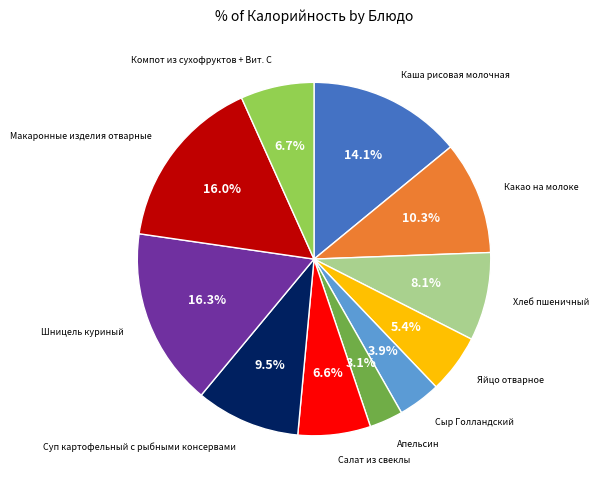

Count the number of slices in the pie.

11